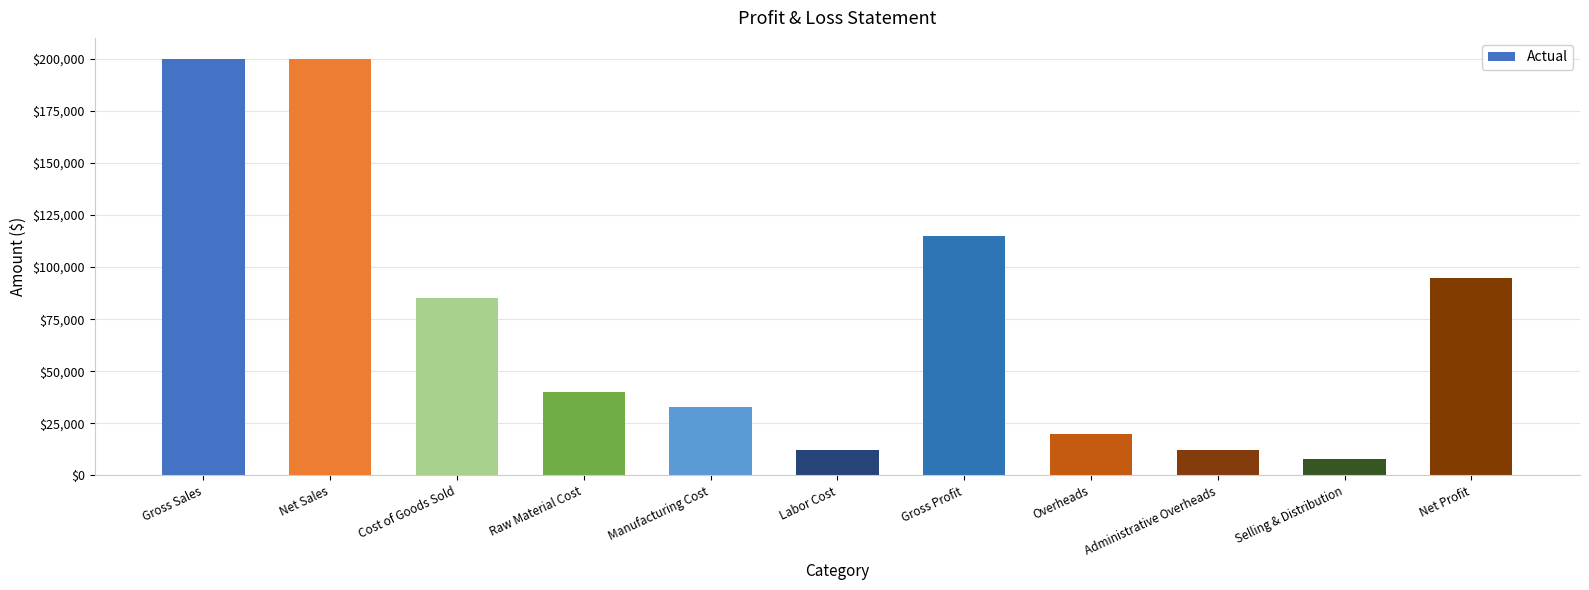

What is the difference between the maximum and minimum values?

192000